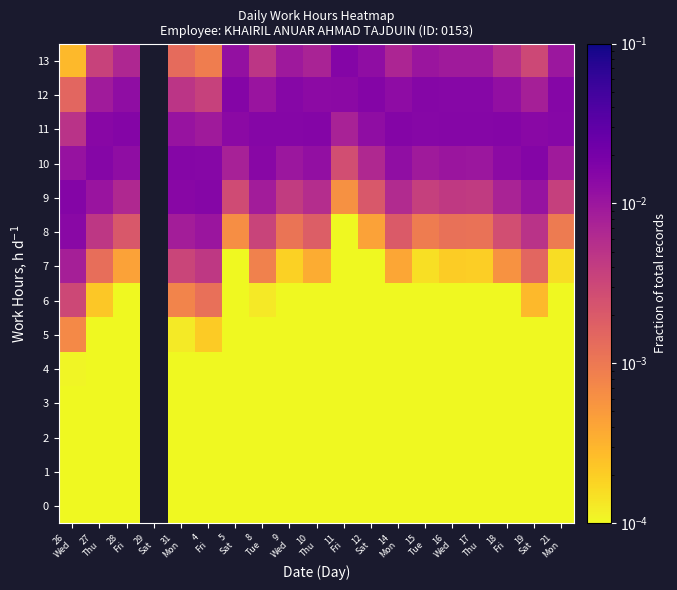

Between 8
Tue and 27
Thu, which is larger?

27
Thu